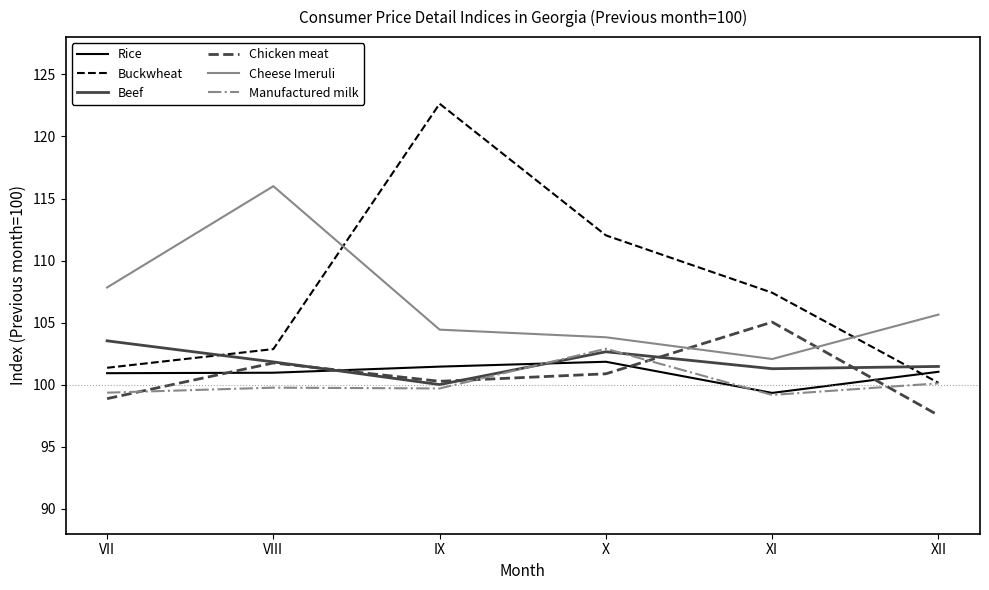

Is it true that Rice equals 101.9 at X?

True